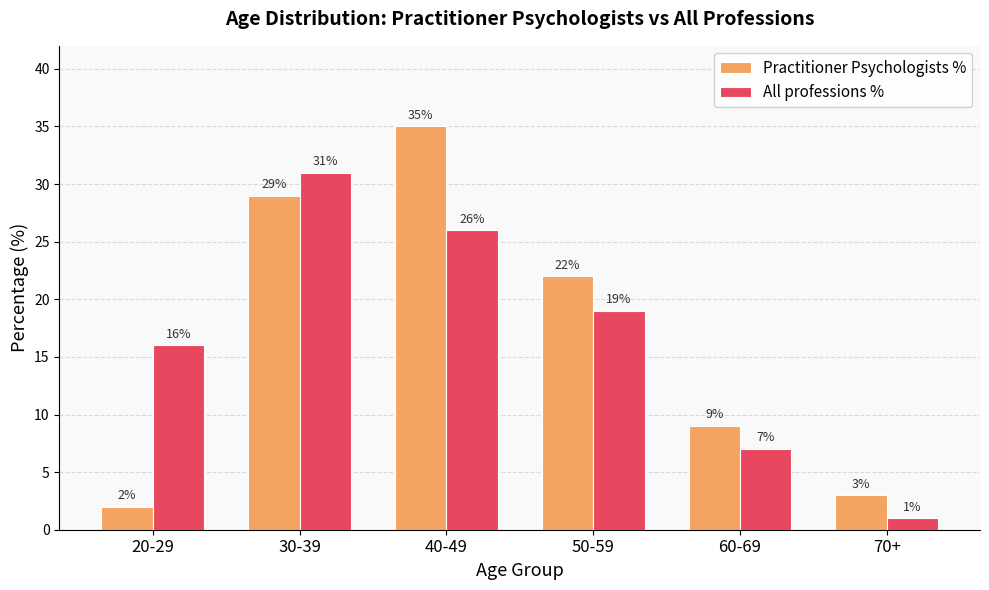

How many values in the Practitioner Psychologists % series are below 22?

3